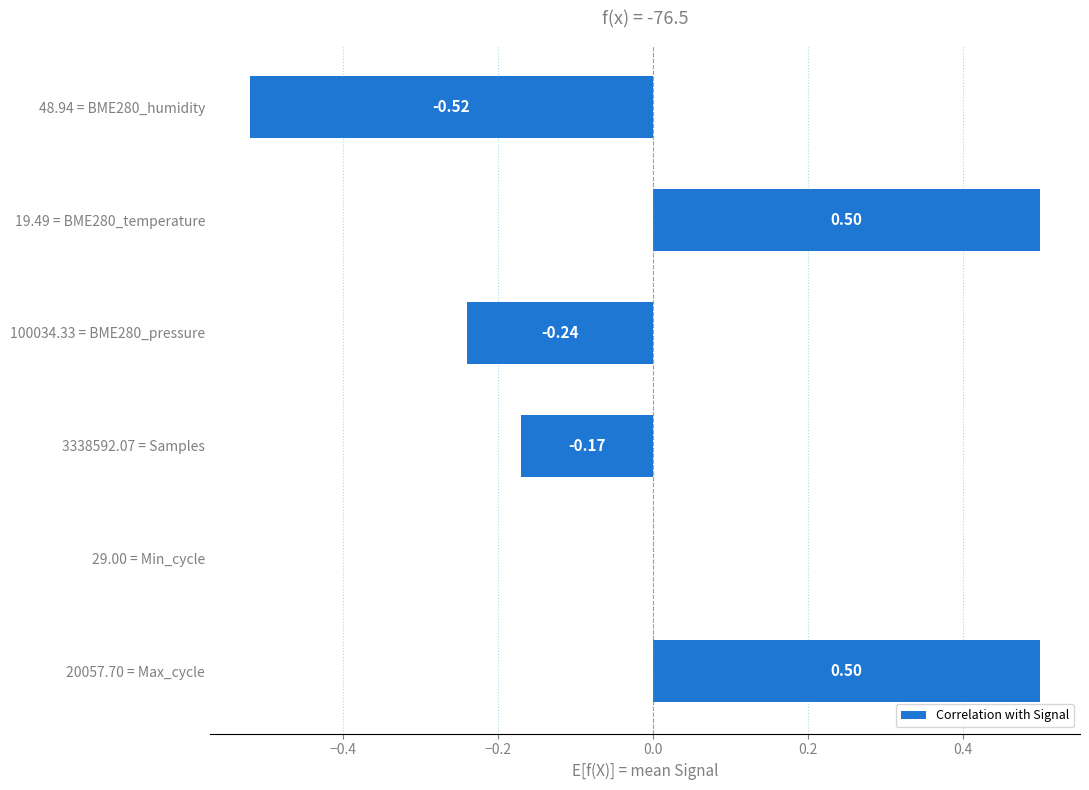

What is the change in value from 100034.33 = BME280_pressure to 19.49 = BME280_temperature?

+0.7